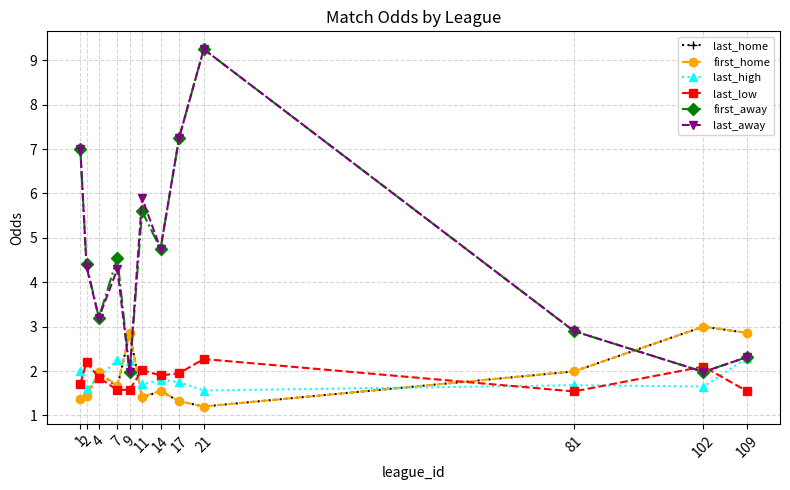

What is the minimum value for first_home?

1.2